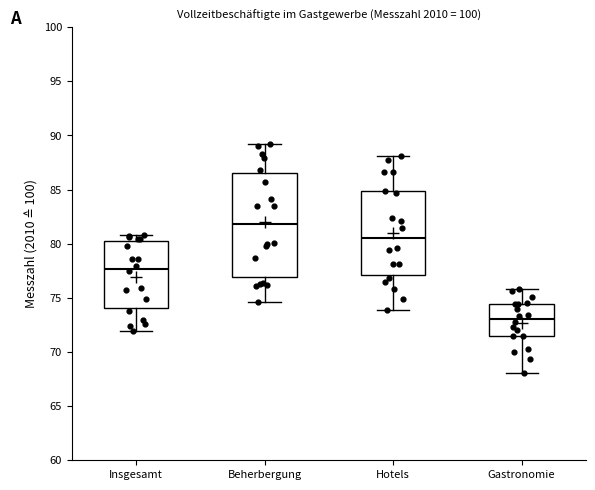

Reading left to right, read every box against the y-axis: the position of its median line, the range the box covers, and the ends of its whiskers. The values are not printed on the chart, so give them approximately, as read against the axis.

Insgesamt: median 77.5, box 74.0 to 80.5, whiskers 72.0 to 81.0
Beherbergung: median 82.0, box 77.0 to 86.5, whiskers 74.5 to 89.0
Hotels: median 80.5, box 77.0 to 85.0, whiskers 74.0 to 88.0
Gastronomie: median 73.0, box 71.5 to 74.5, whiskers 68.0 to 76.0